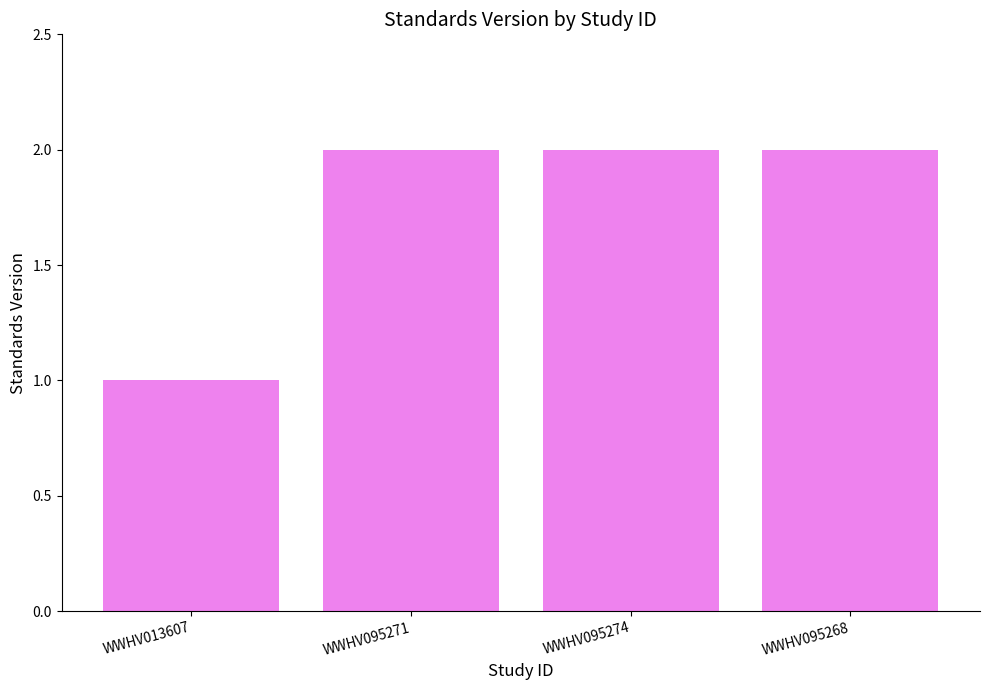

Reading left to right, transcribe all the data shown in this chart.

WWHV013607=1	WWHV095271=2	WWHV095274=2	WWHV095268=2